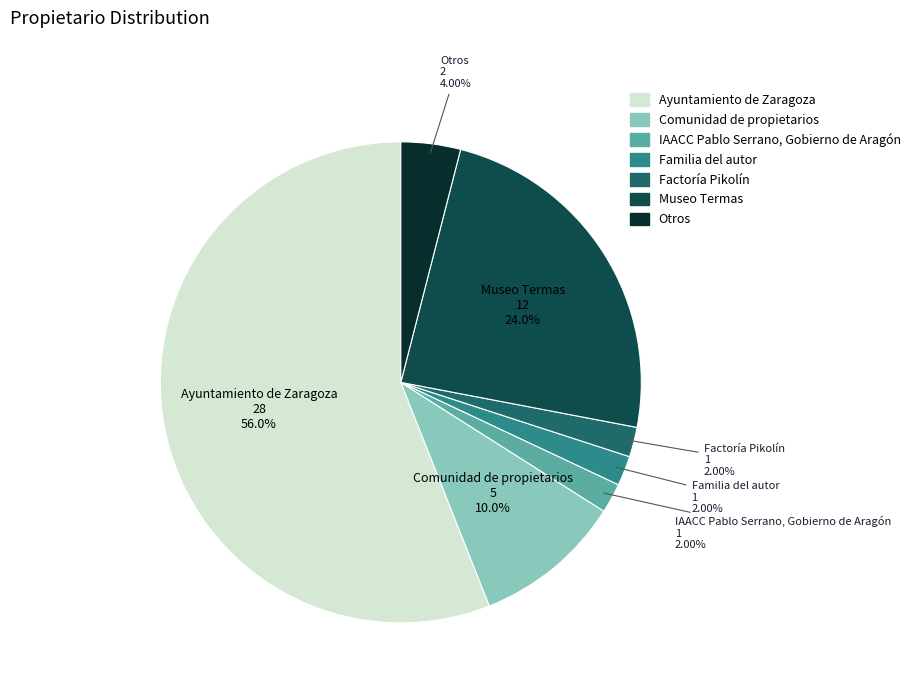

To the nearest percent, what is the average slice percentage?

14%